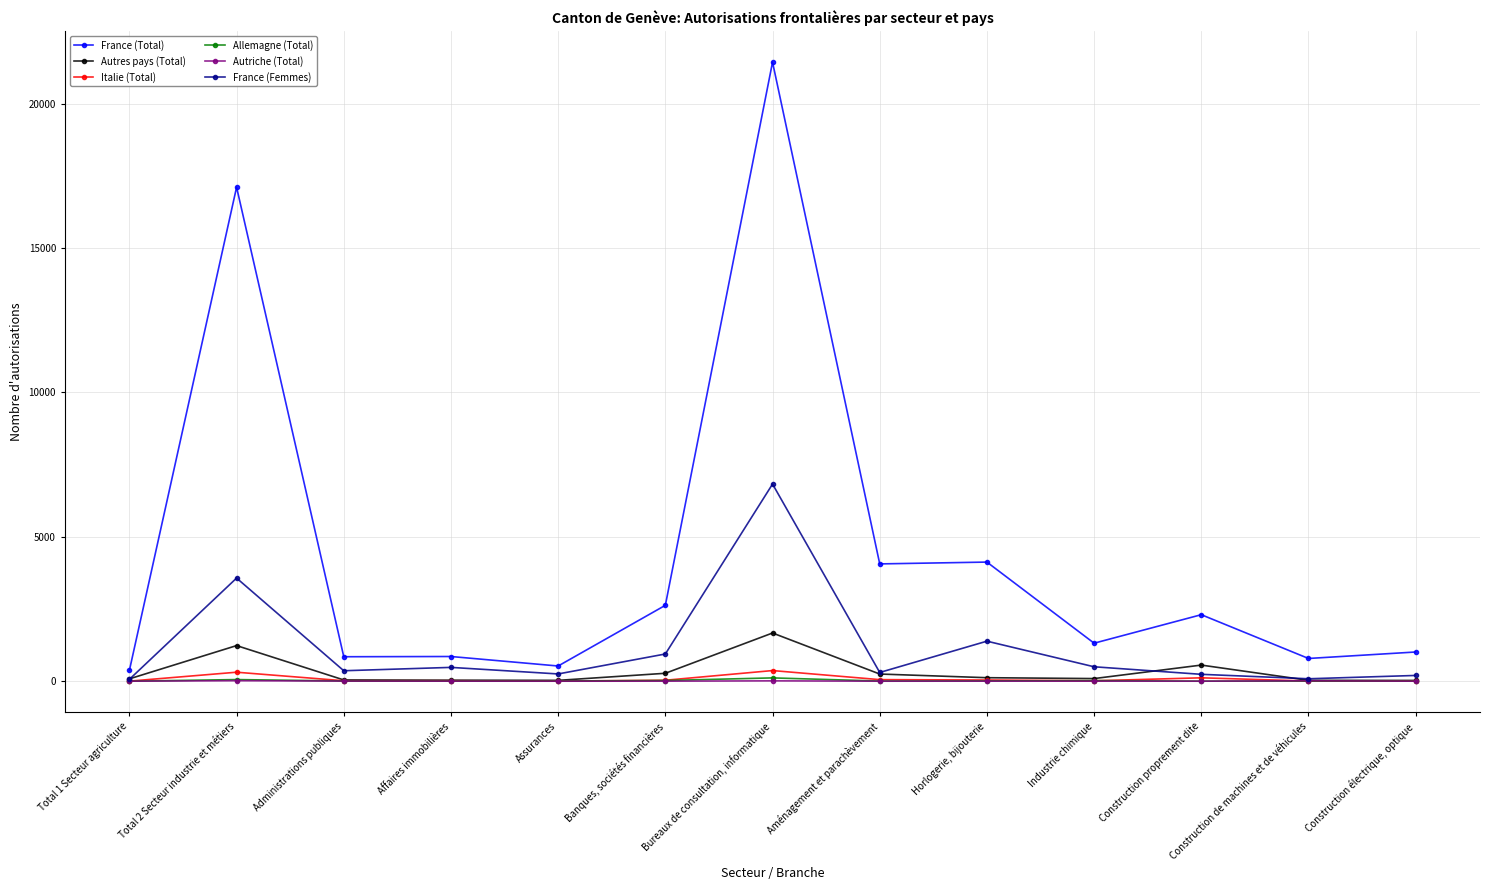

What position from the left is Affaires immobilières?

4